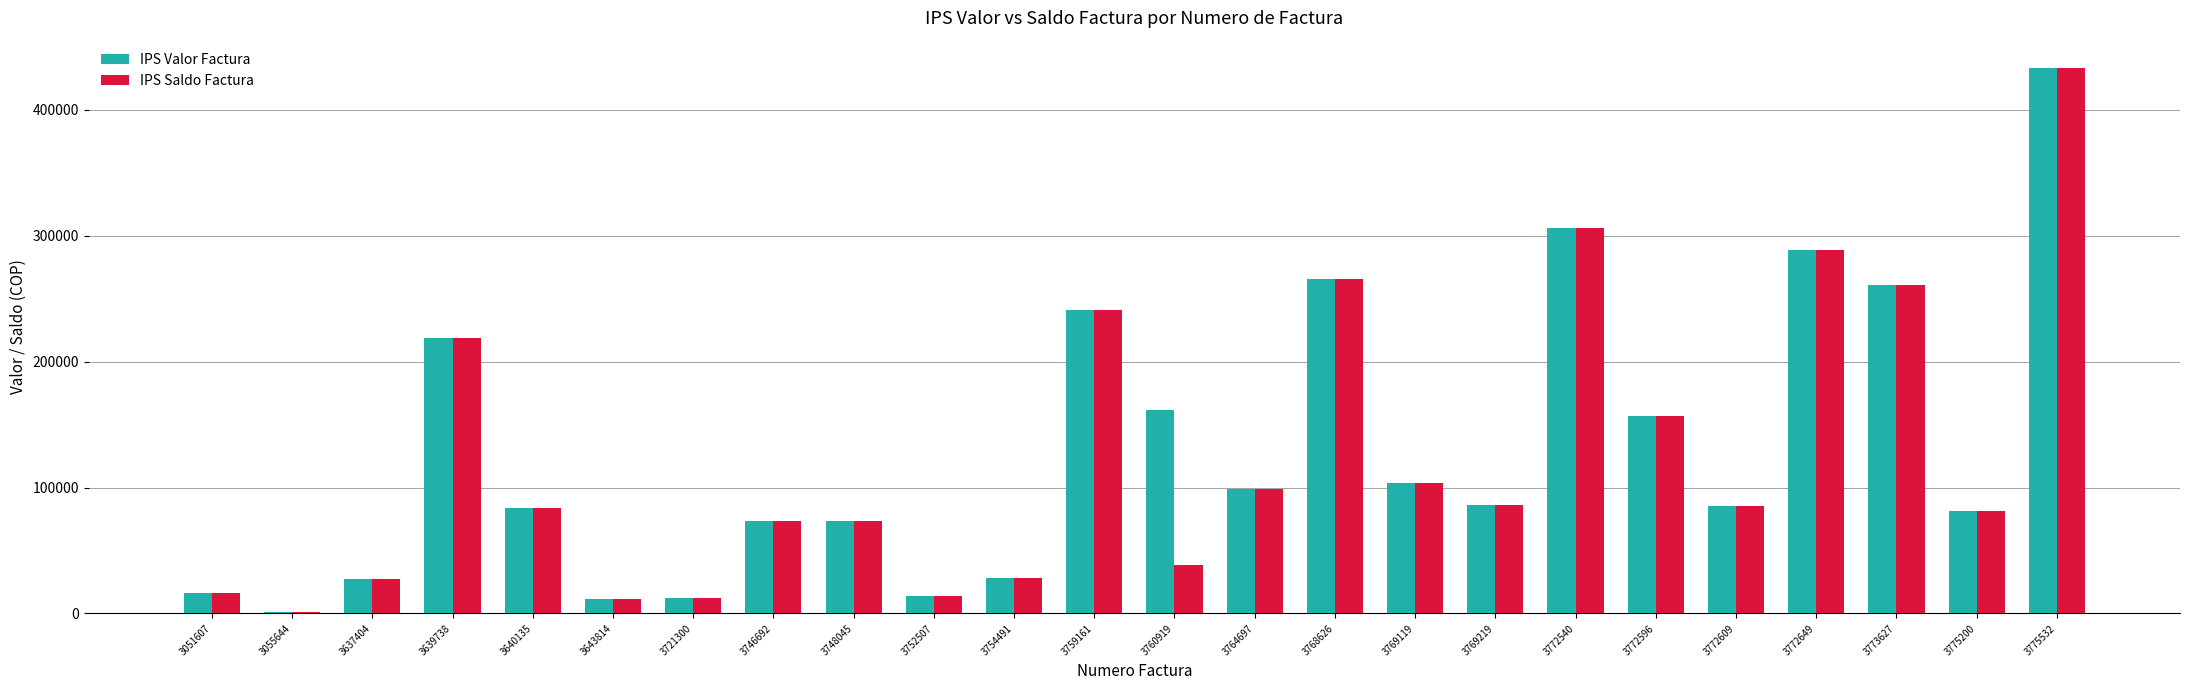

What is the maximum value shown in the chart?

433350